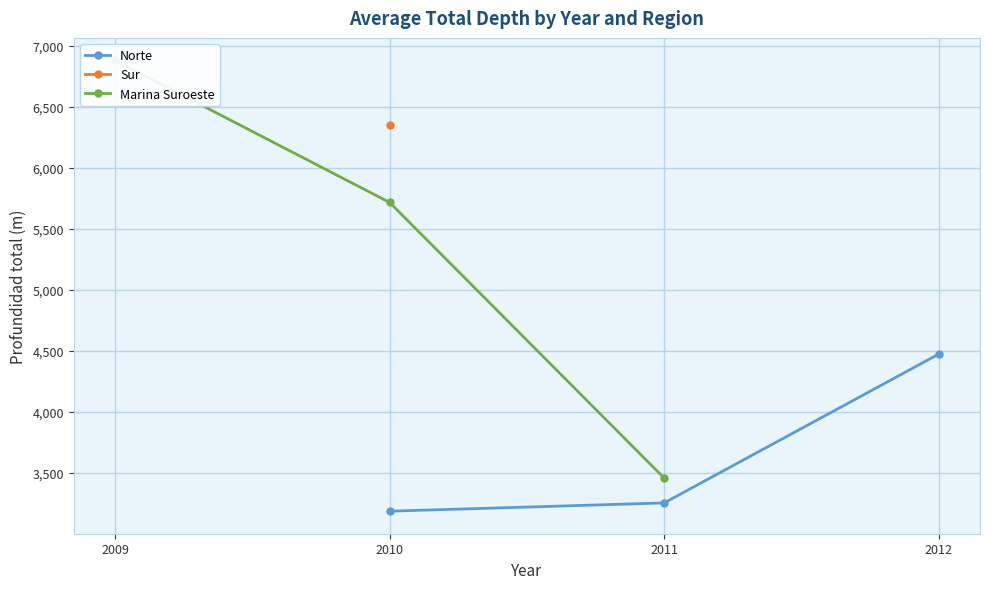

The value of Norte at 2010 is 4982.3. True or false?

False